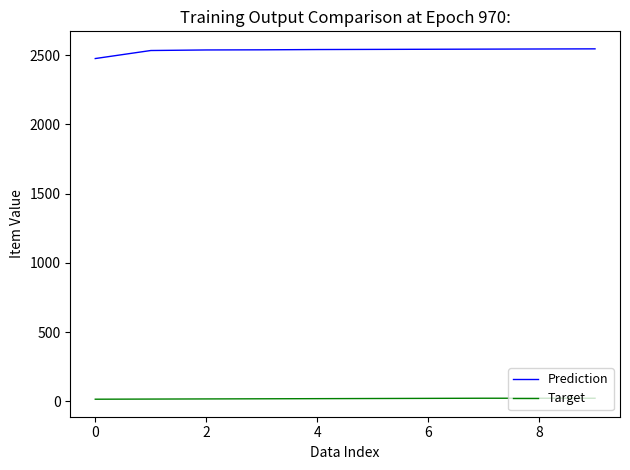

Does the chart have visible grid lines?

No